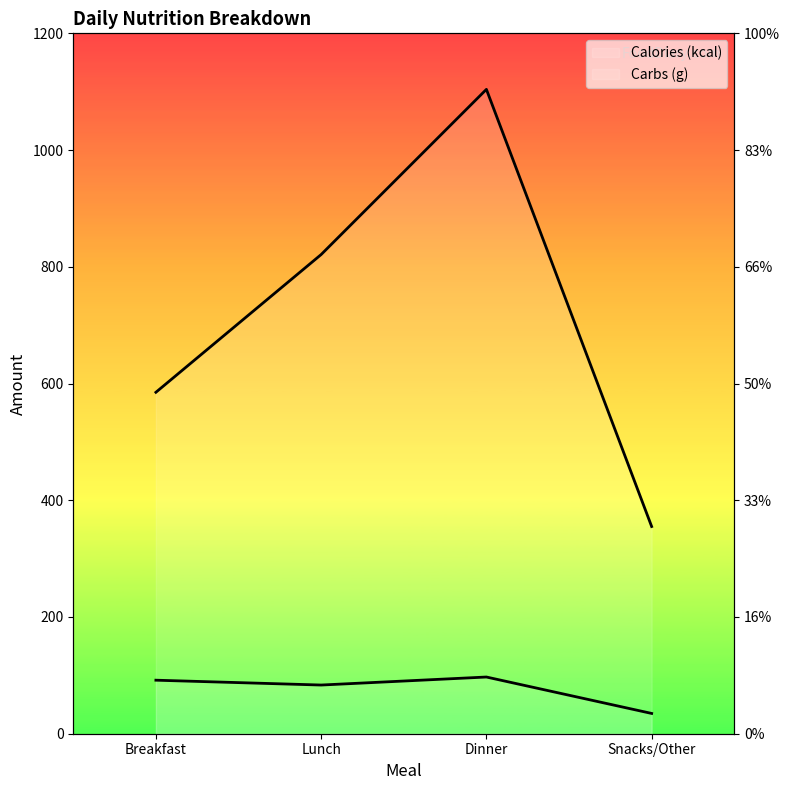

True or false: Calories (kcal) and Carbs (g) cross at least once.

False